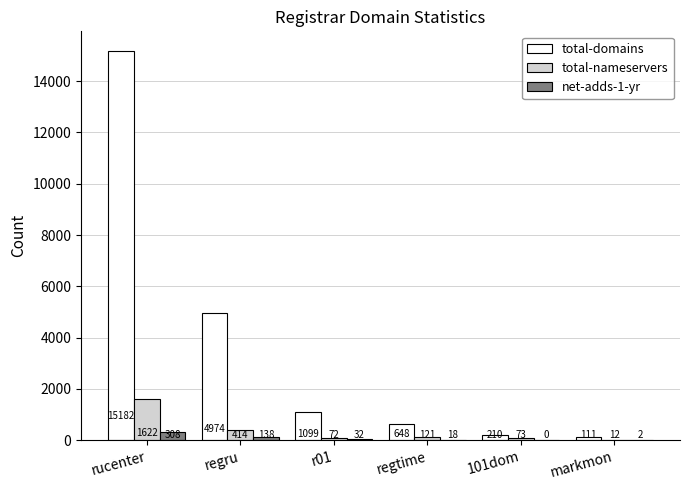

What are all the series names shown in the legend?

total-domains, total-nameservers, net-adds-1-yr